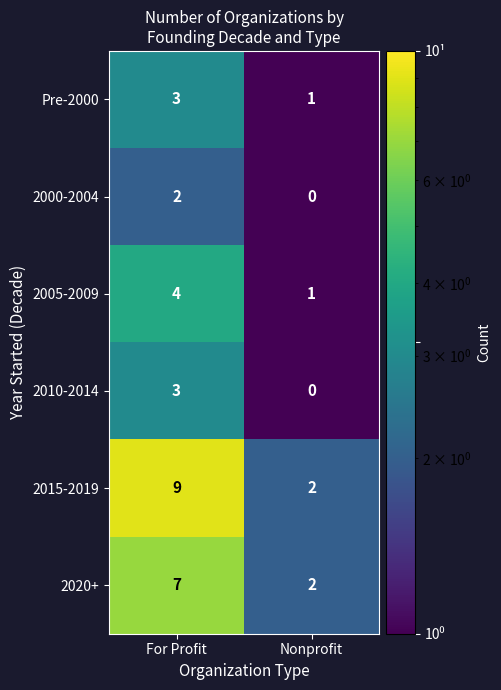

Which label corresponds to the largest value in the chart?

For Profit